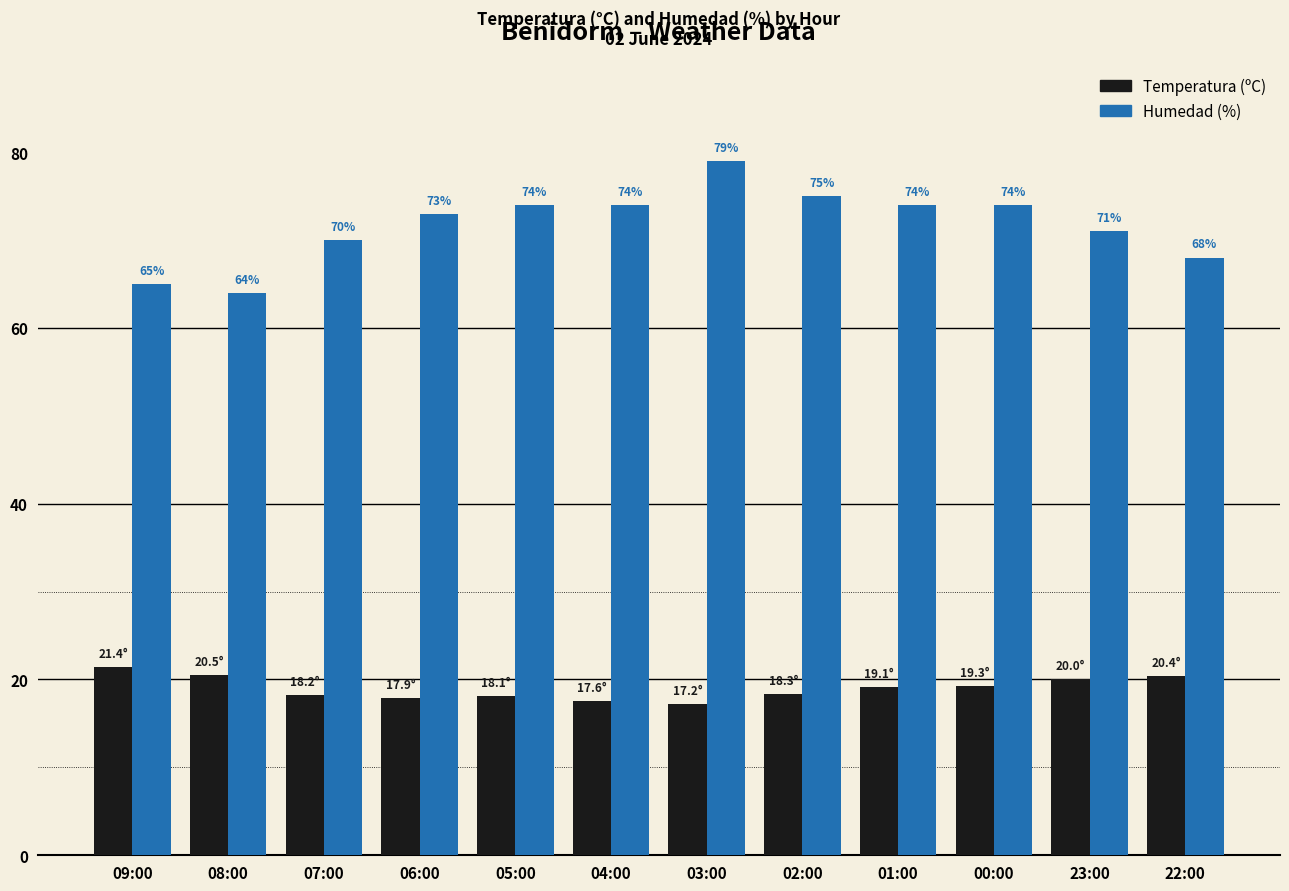

What is the label of the 5th bar from the left?

05:00